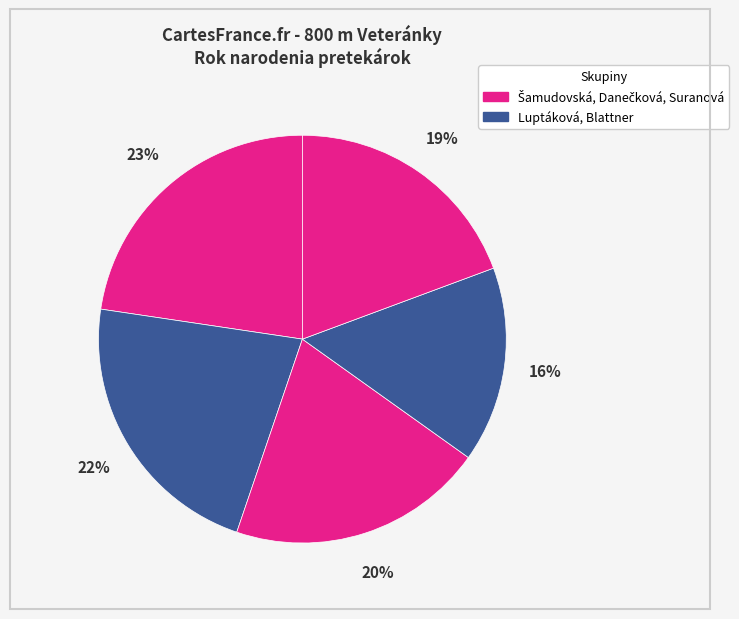

Count the number of slices in the pie.

5